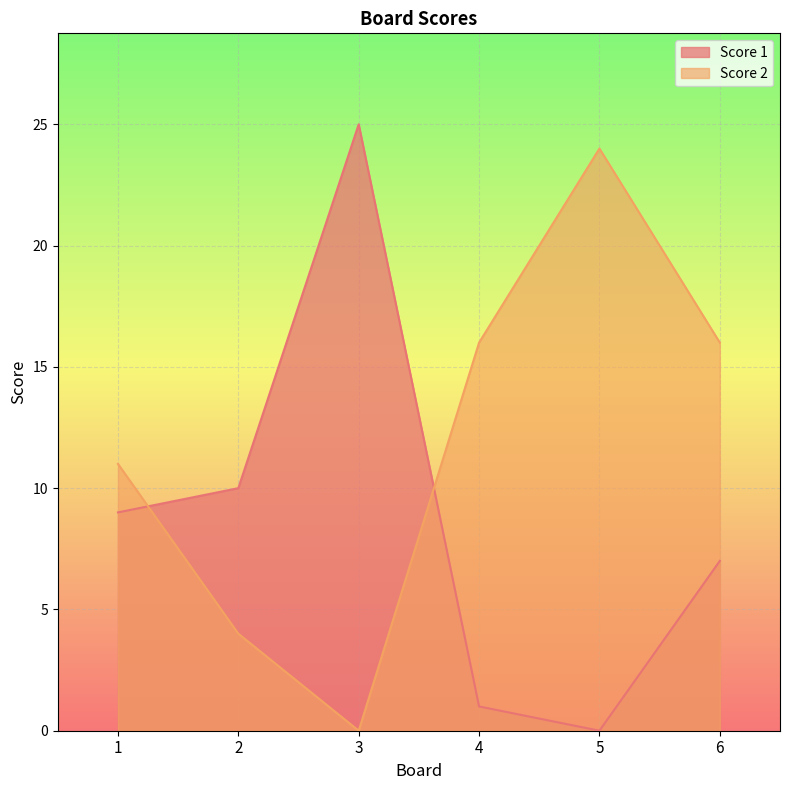

What is the total value across all series at 6?

23